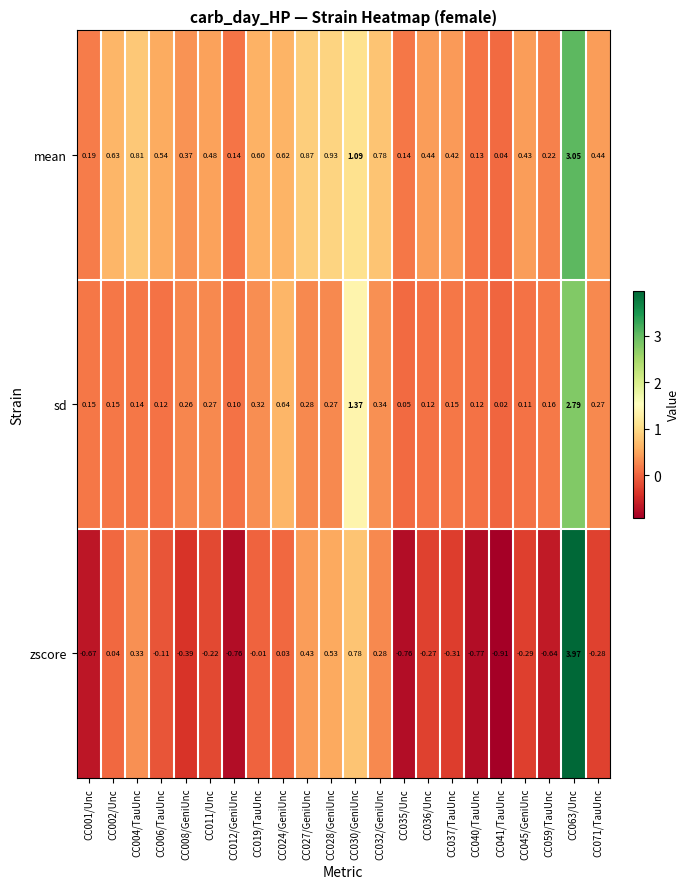

At CC001/Unc, list the series in order from largest to smallest.

mean, sd, zscore